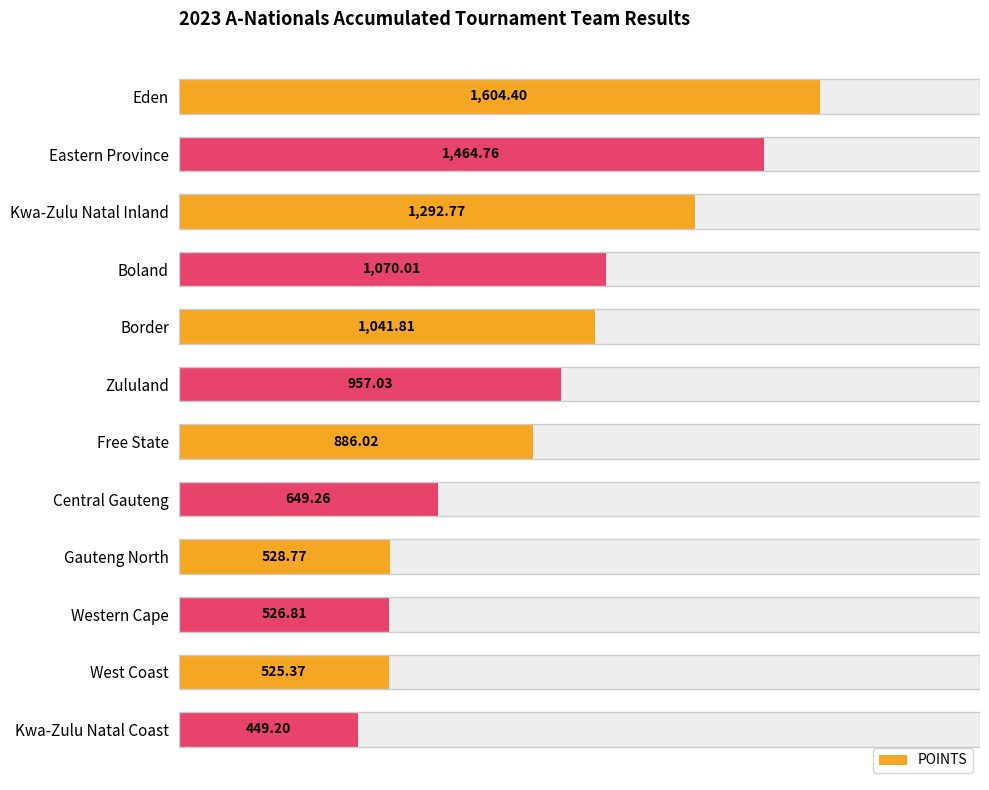

What is the change in value from Border to Zululand?

-84.8